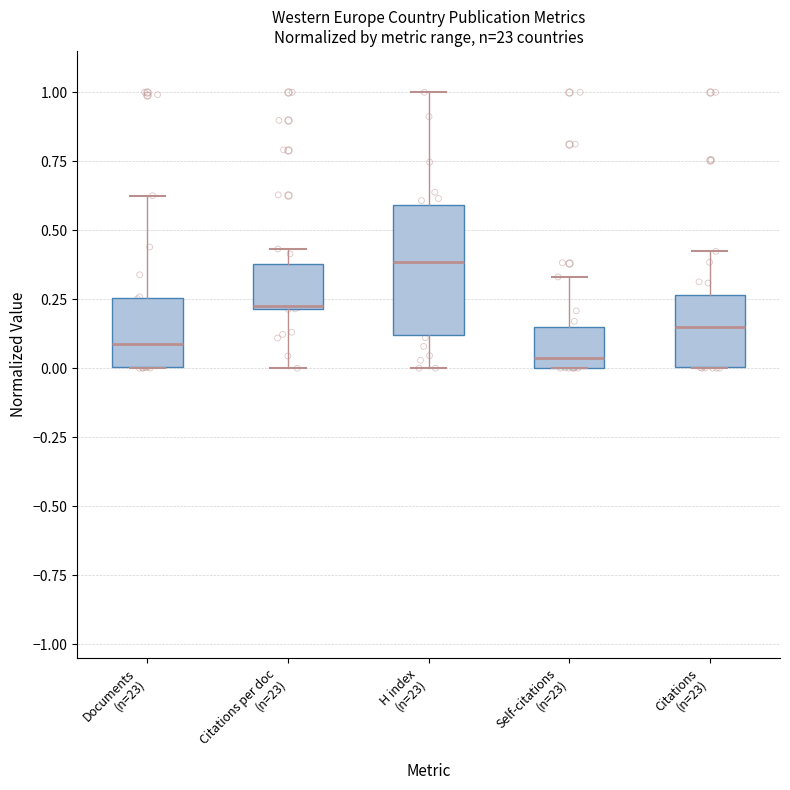

Reading left to right, transcribe this box plot: for each box, give where its median line is, the range the box spans, and where its two whiskers end, as read against the y-axis. The values are not printed on the chart, so give them approximately, as read against the axis.

Documents (n=23): median 0.10, box 0.00 to 0.25, whiskers 0.00 to 0.65
Citations per doc (n=23): median 0.25, box 0.20 to 0.40, whiskers 0.00 to 0.45
H index (n=23): median 0.40, box 0.10 to 0.60, whiskers 0.00 to 1.00
Self-citations (n=23): median 0.05, box 0.00 to 0.15, whiskers 0.00 to 0.35
Citations (n=23): median 0.15, box 0.00 to 0.25, whiskers 0.00 to 0.40